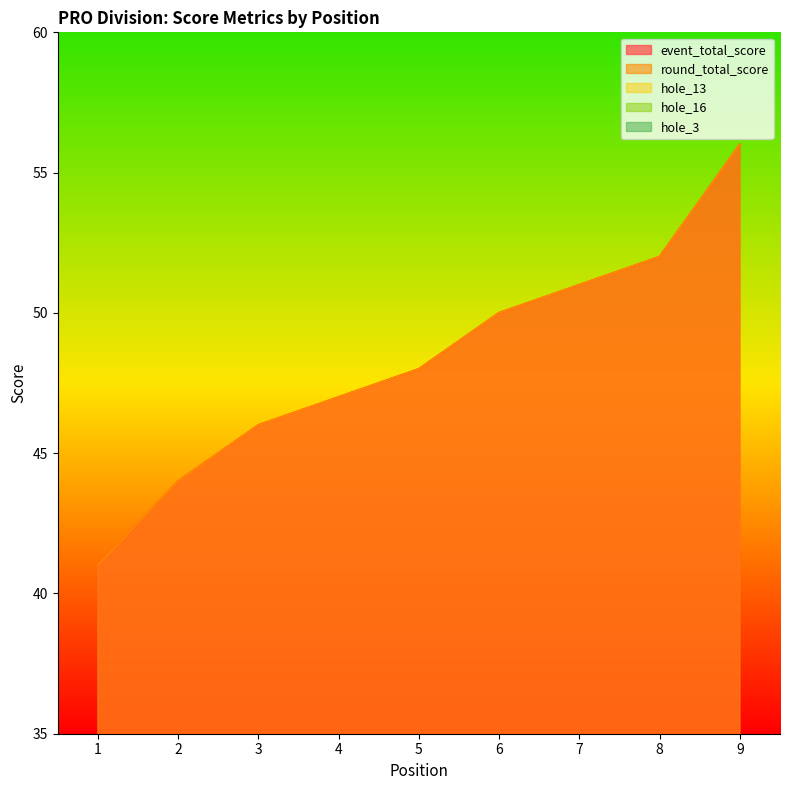

Which series changed the most between 1 and 3?

event_total_score